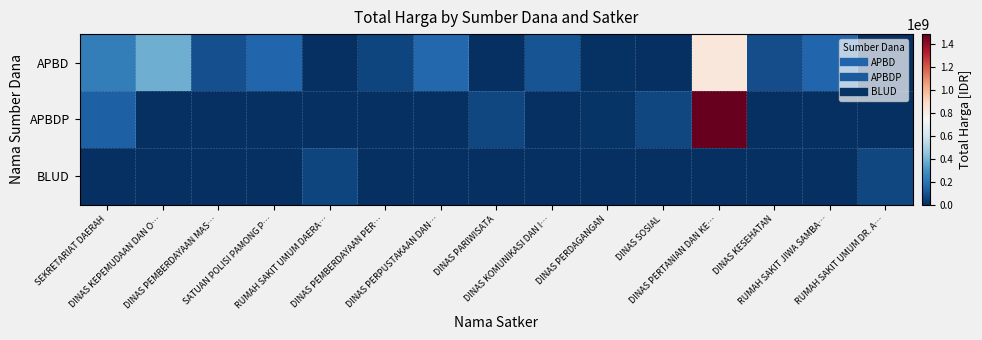

Rank the series by their average value, from lowest to highest.

BLUD, APBDP, APBD